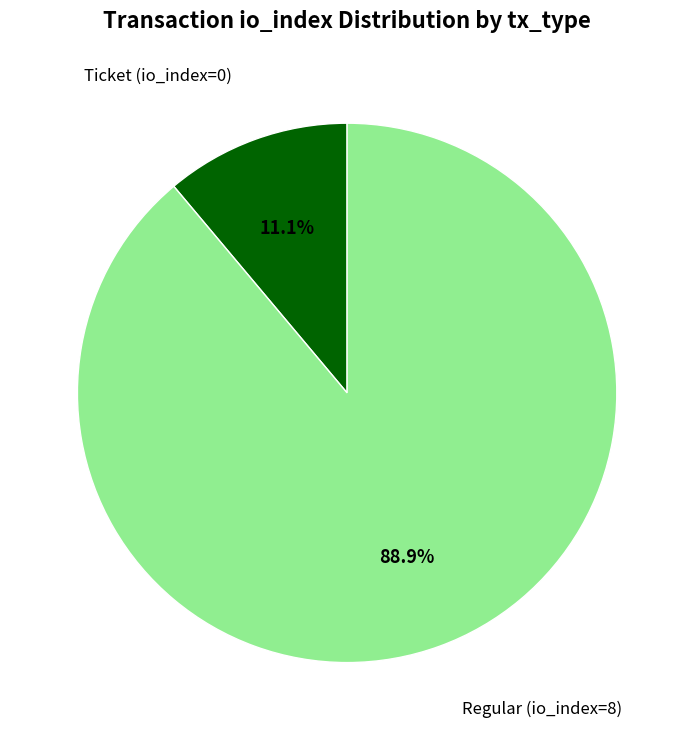

Is there any slice that represents more than half of the pie?

Yes